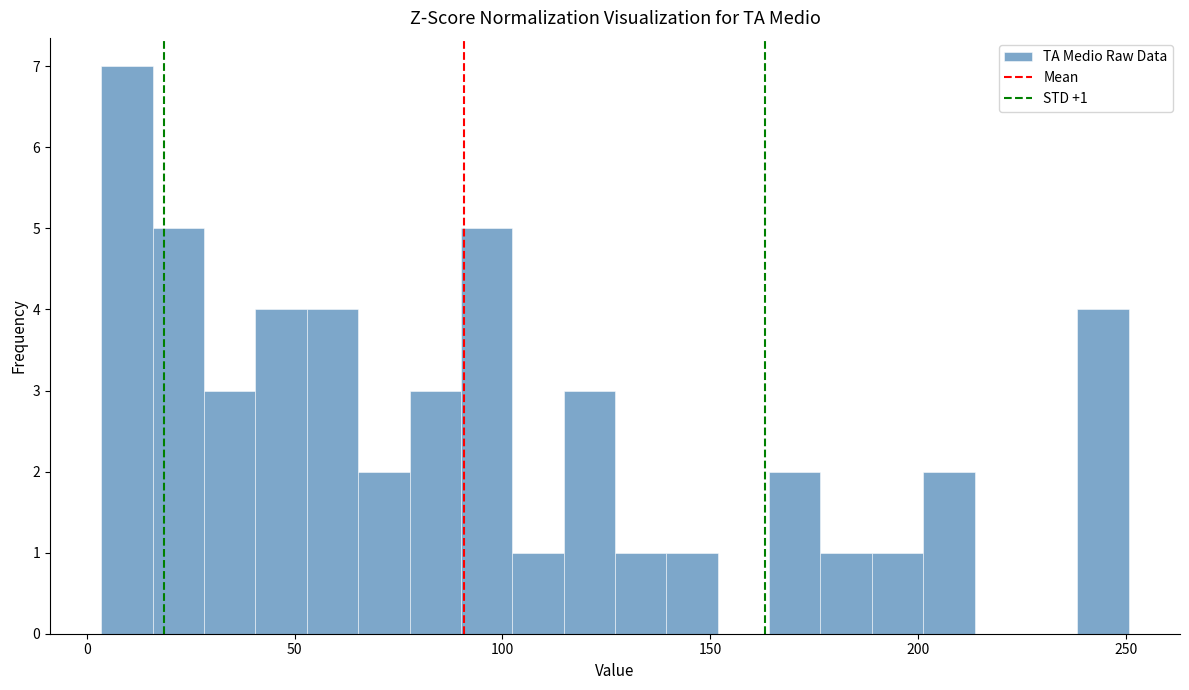

Read against the x-axis, roughly where is the centre of the tallest bar?

10